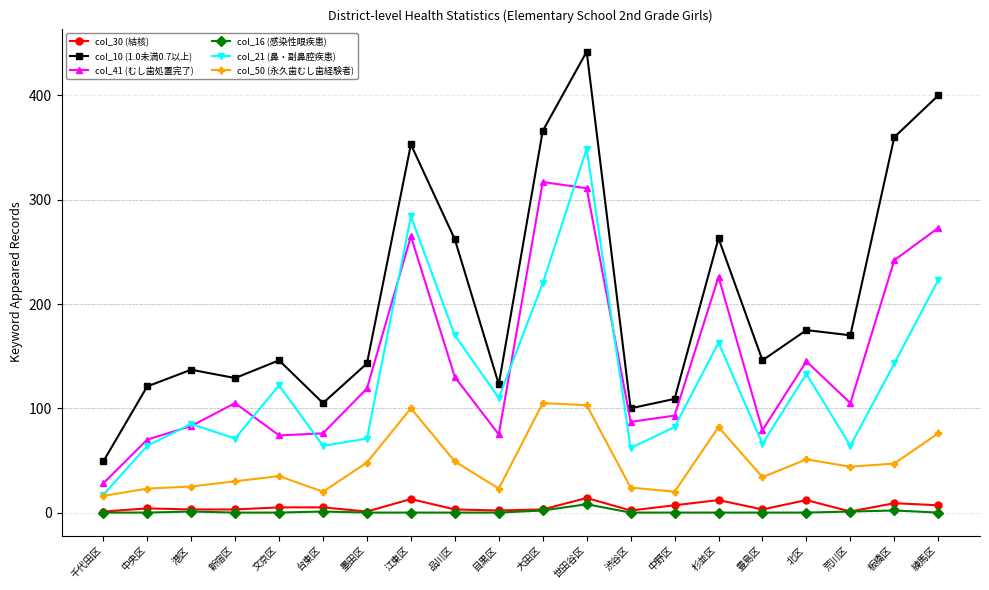

True or false: col_21 (鼻・副鼻腔疾患) has more than 1 points higher than both neighbors.

True